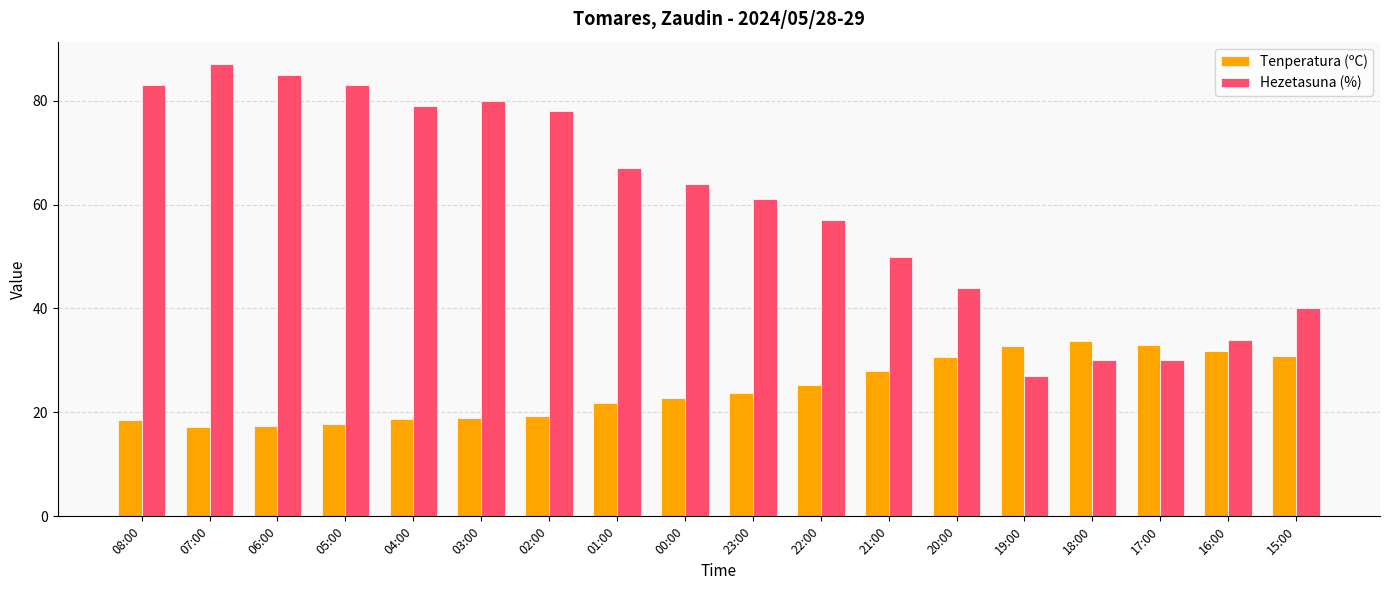

Is it true that Tenperatura (ºC) equals 23.7 at 23:00?

True